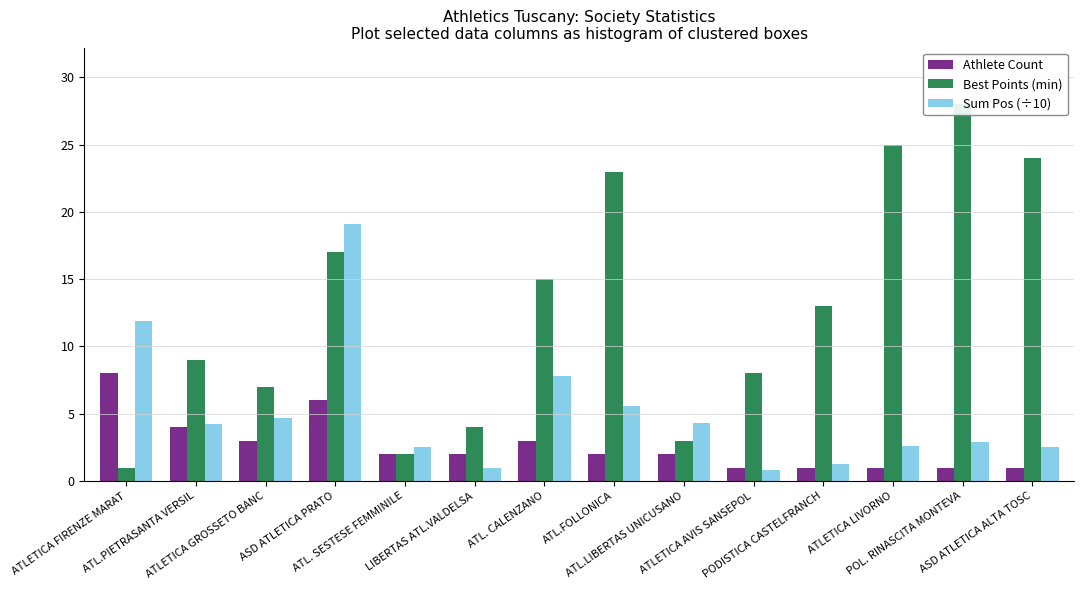

What position from the right is POL. RINASCITA MONTEVA?

2